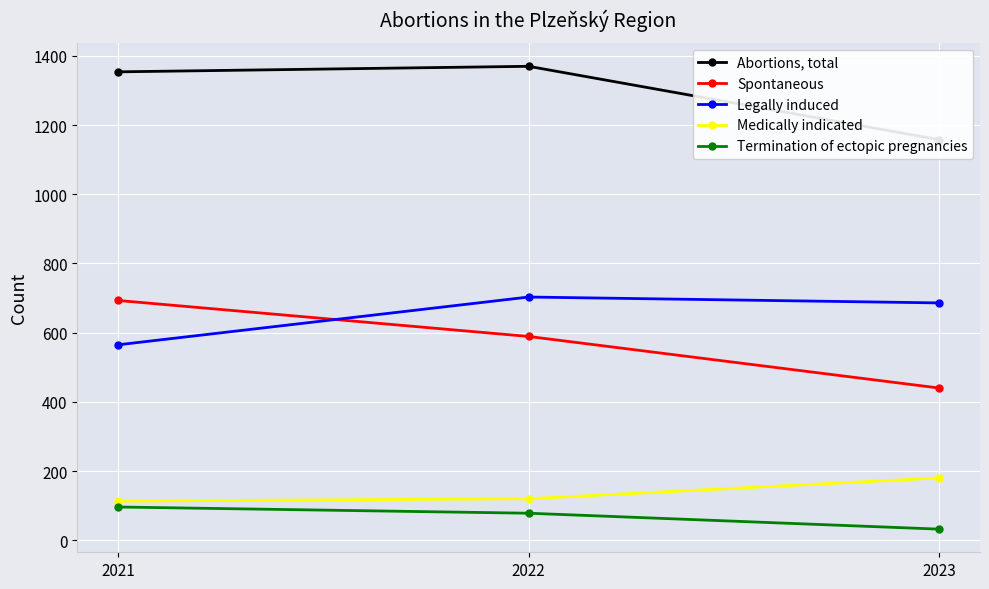

What is the minimum value for Termination of ectopic pregnancies?

32